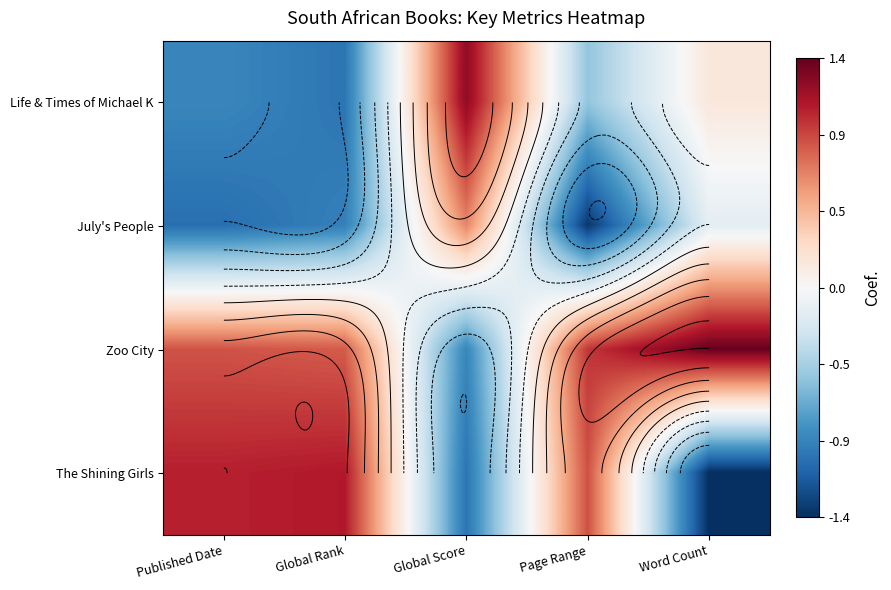

How many data points in Zoo City are above 0?

4